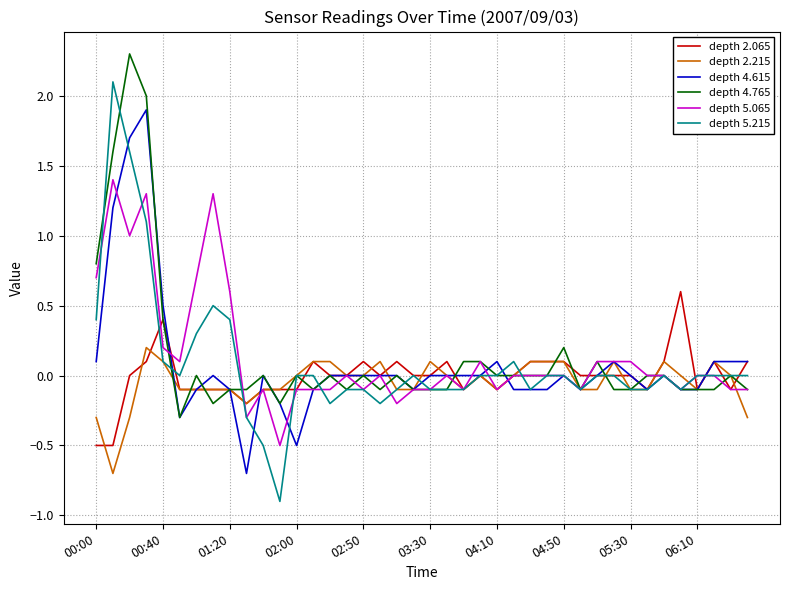

Which series has the widest spread of values?

depth 5.215